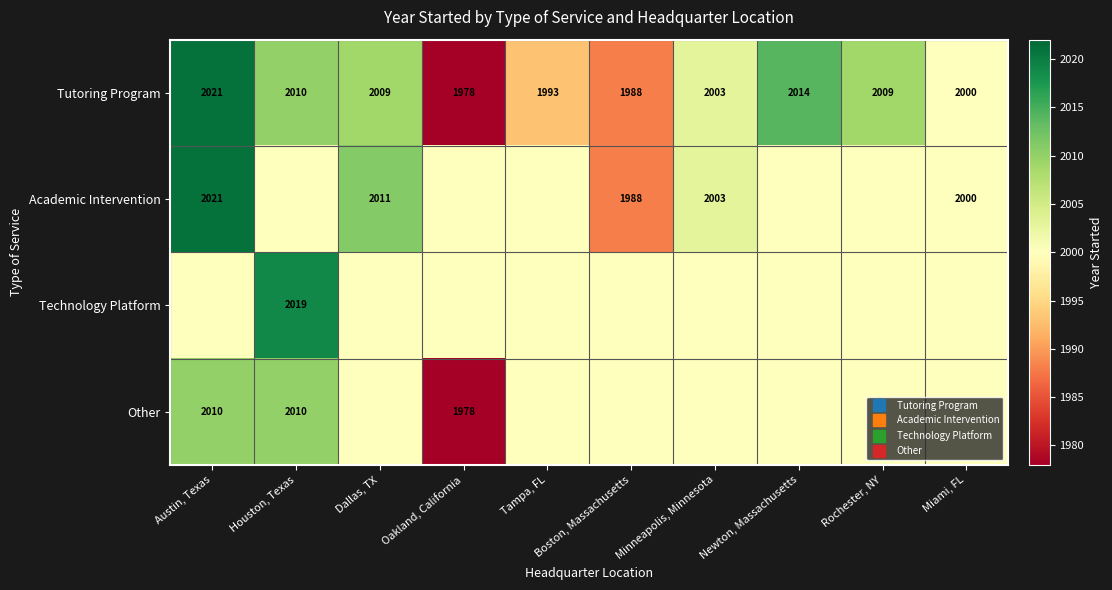

What is the greatest value displayed?

2021